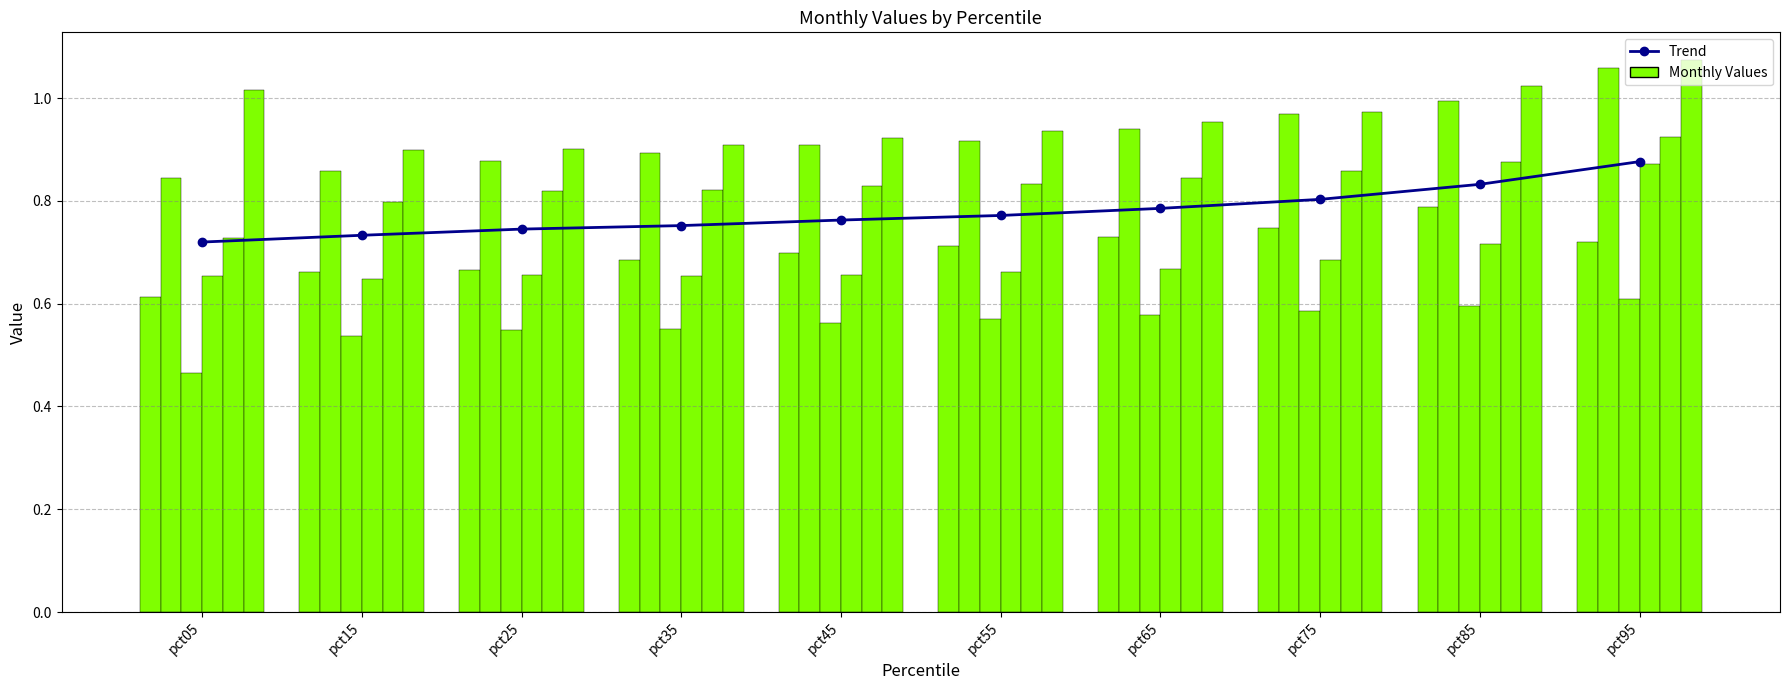

How many categories are shown in the chart?

10